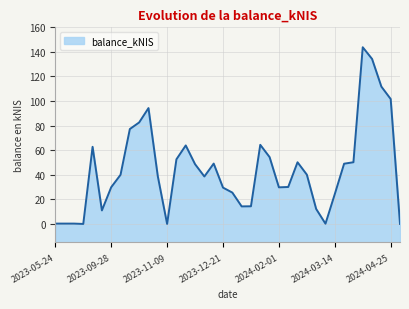

List the labels in order of value, largest first.

2024-04-04, 2024-04-11, 2024-04-18, 2024-04-25, 2023-10-26, 2023-10-19, 2023-10-12, 2024-01-18, 2023-11-23, 2023-09-14, 2024-01-25, 2023-11-16, 2024-03-28, 2024-02-15, 2023-12-14, 2024-03-21, 2023-11-30, 2024-02-22, 2023-10-05, 2023-11-02, 2023-12-07, 2024-02-08, 2023-09-28, 2024-02-01, 2023-12-21, 2023-12-28, 2024-03-14, 2024-01-11, 2024-01-04, 2024-02-29, 2023-09-21, 2023-05-24, 2023-06-01, 2023-06-08, 2024-03-07, 2023-06-15, 2023-11-09, 2024-05-02